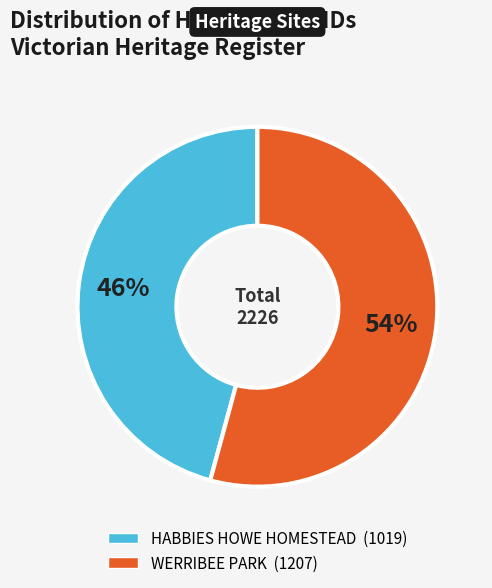

Which has a higher value, WERRIBEE PARK or HABBIES HOWE HOMESTEAD?

WERRIBEE PARK